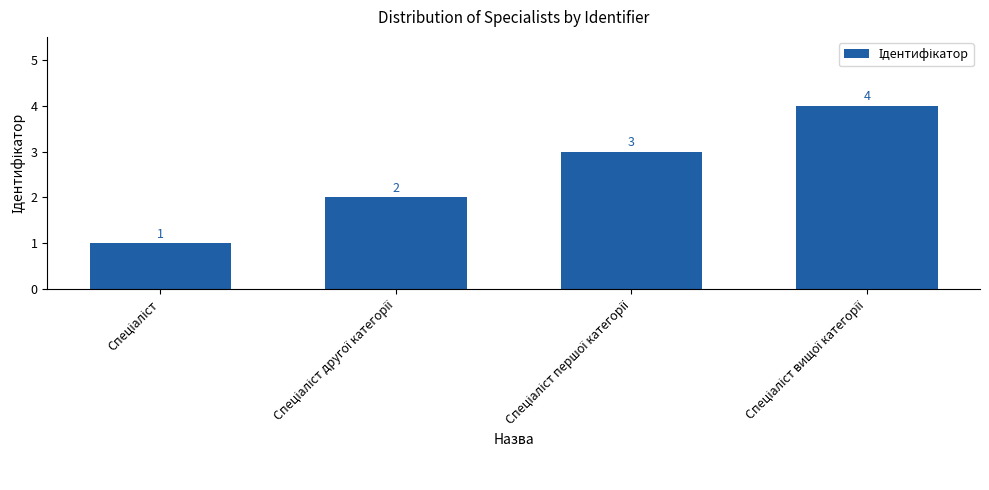

How many bars are there in total?

4